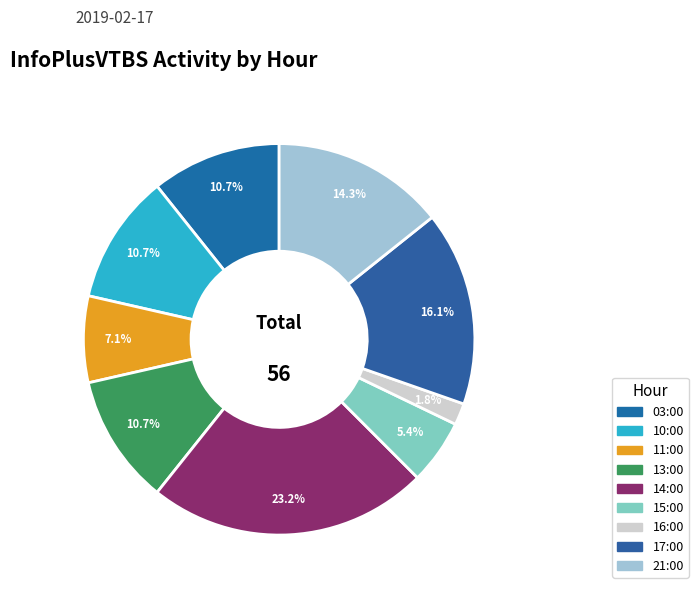

To the nearest percent, what is the average slice percentage?

11%